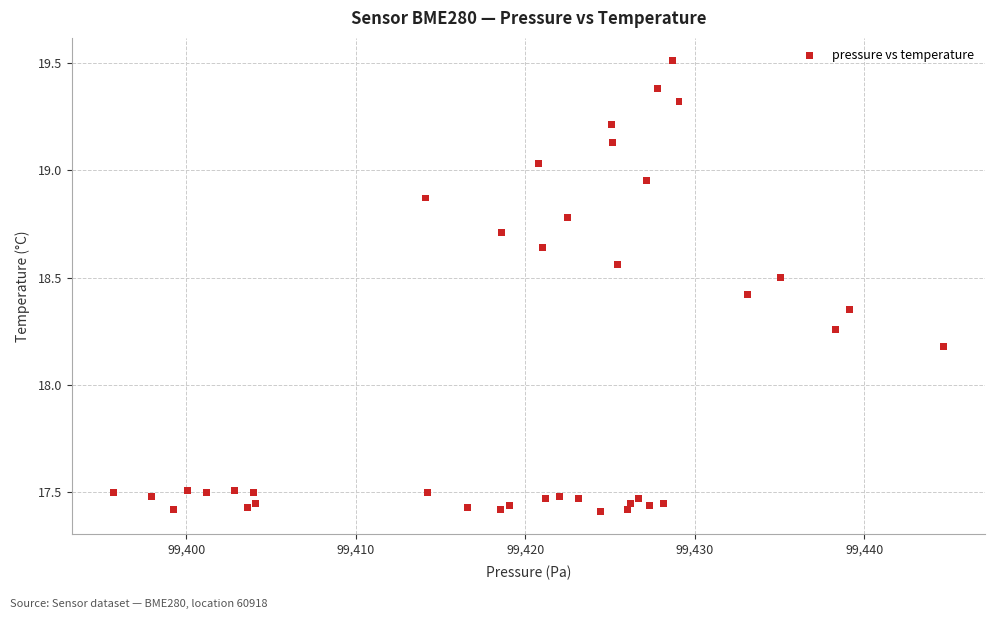

What Y value in the scatter plot is closest to 18?

18.2